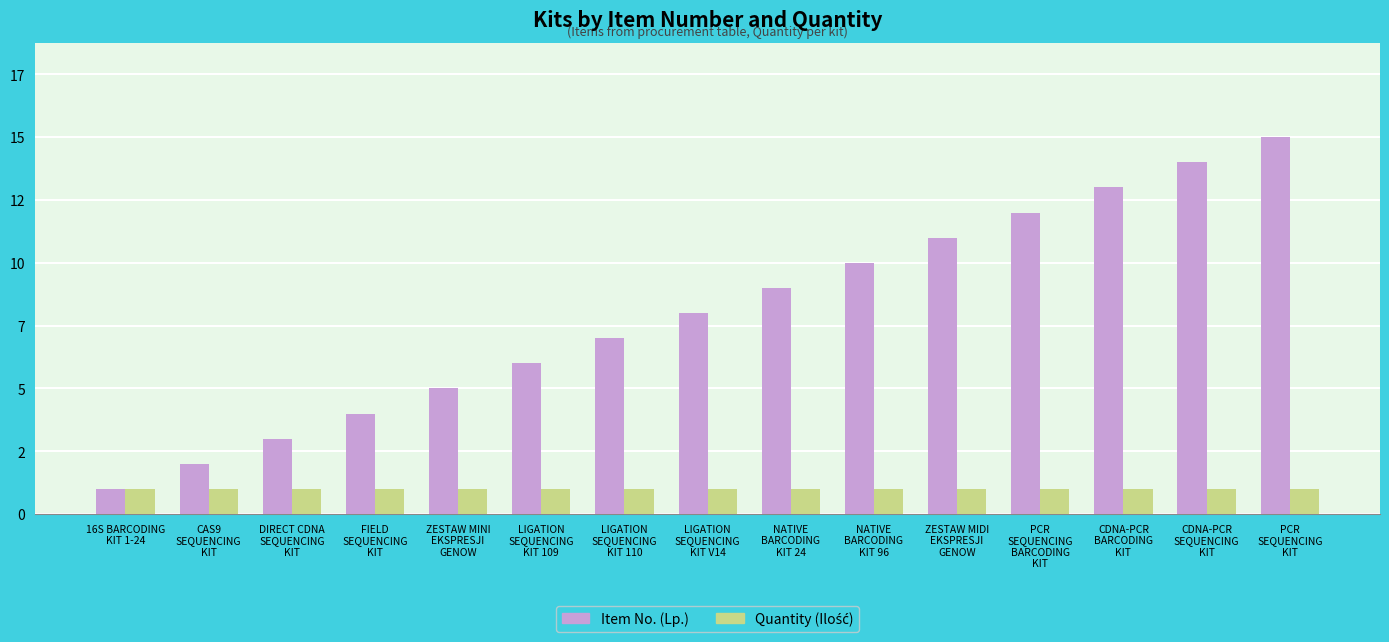

What value does the Item No. (Lp.) series have at CDNA-PCR
SEQUENCING
KIT, to the nearest 5?

15